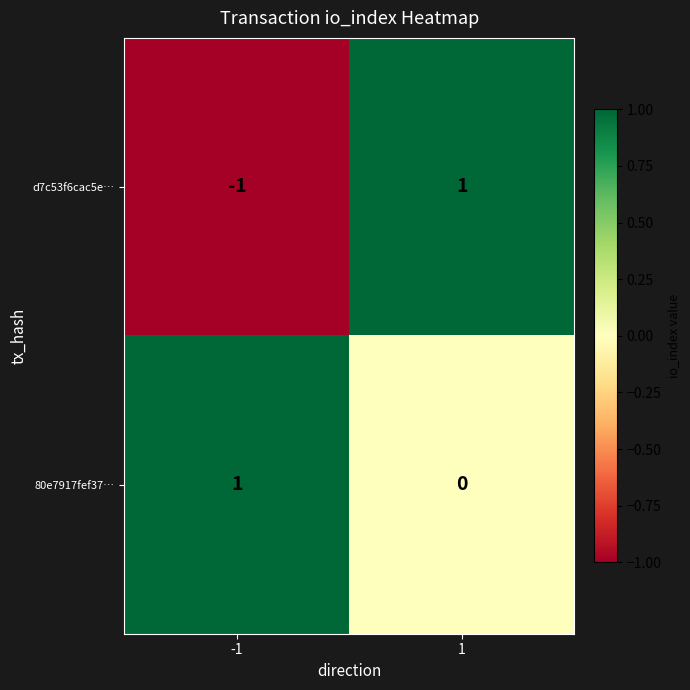

What is the maximum value shown in the chart?

1